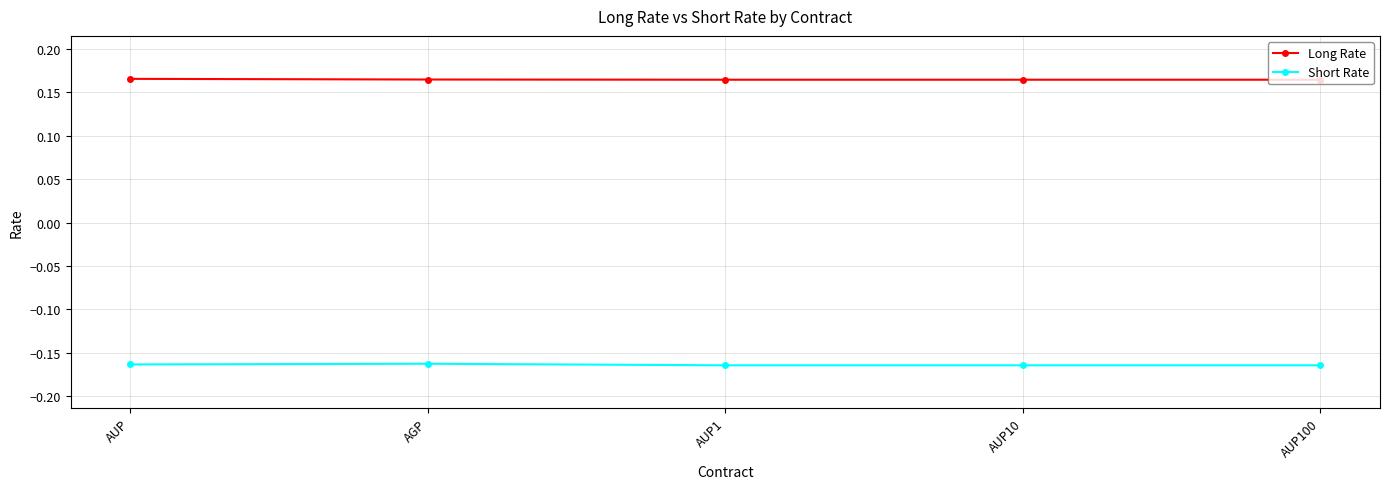

Count the number of categories in the chart.

5